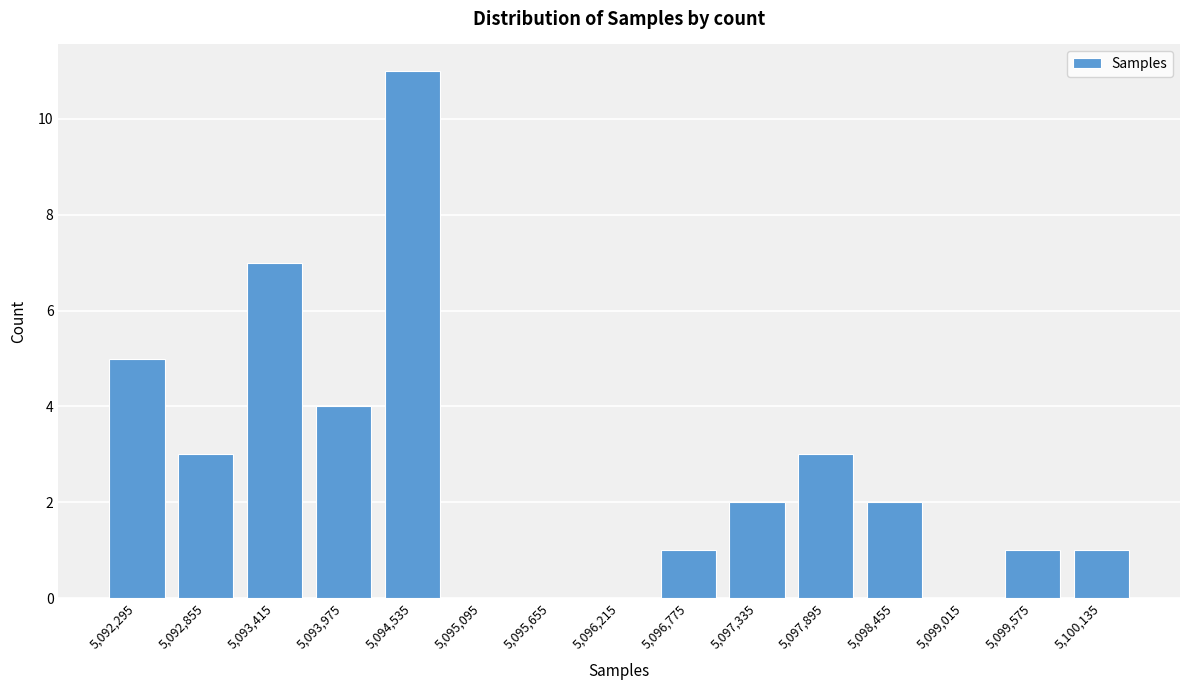

Reading left to right, transcribe all the data shown in this chart.

5,092,295=5	5,092,855=3	5,093,415=7	5,093,975=4	5,094,535=11	5,095,095=0	5,095,655=0	5,096,215=0	5,096,775=1	5,097,335=2	5,097,895=3	5,098,455=2	5,099,015=0	5,099,575=1	5,100,135=1